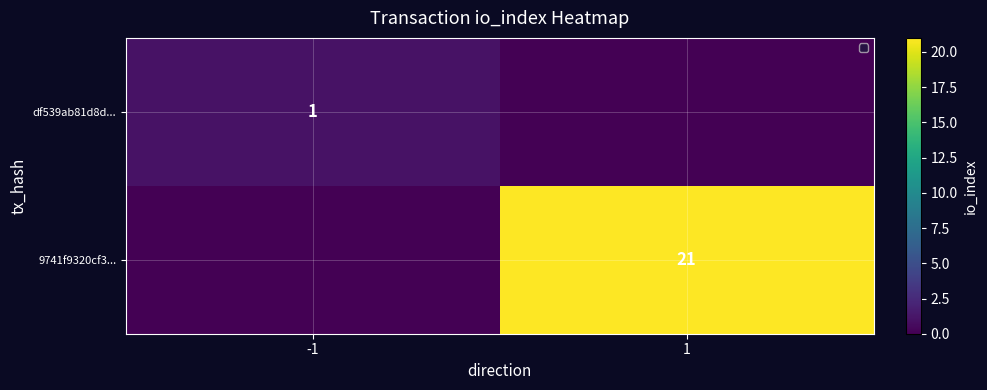

How many positive values does the df539ab81d8d... series have?

1